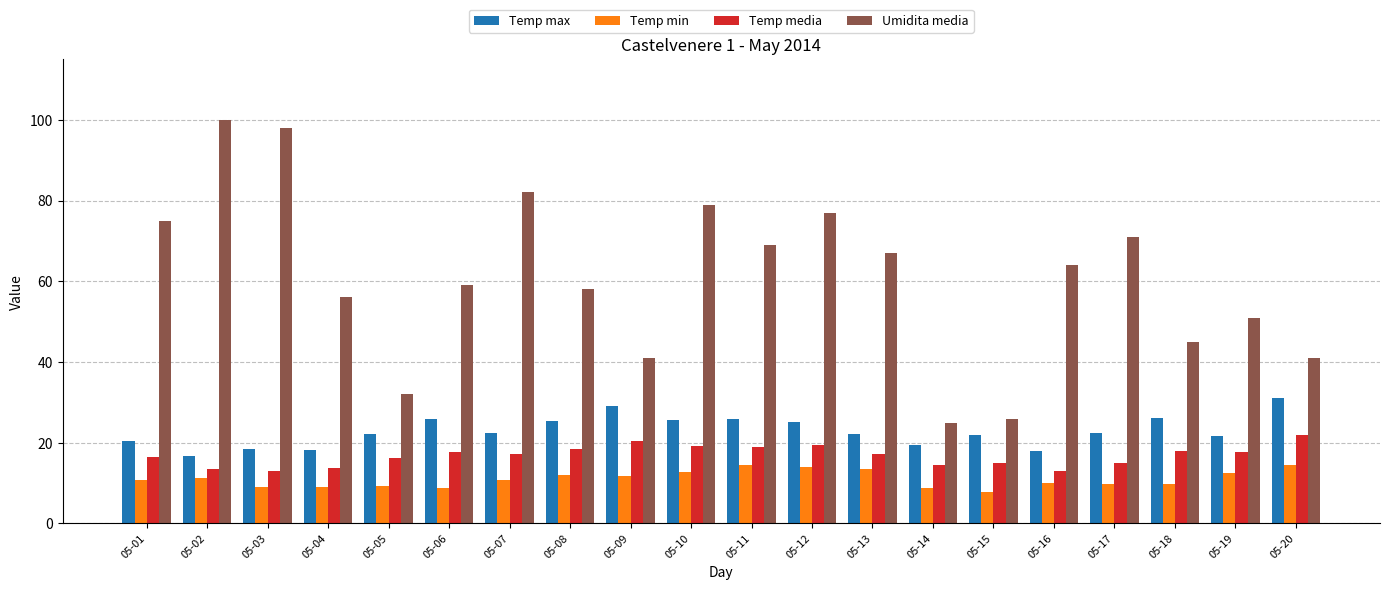

What is the total value across all series at 05-05?

79.8